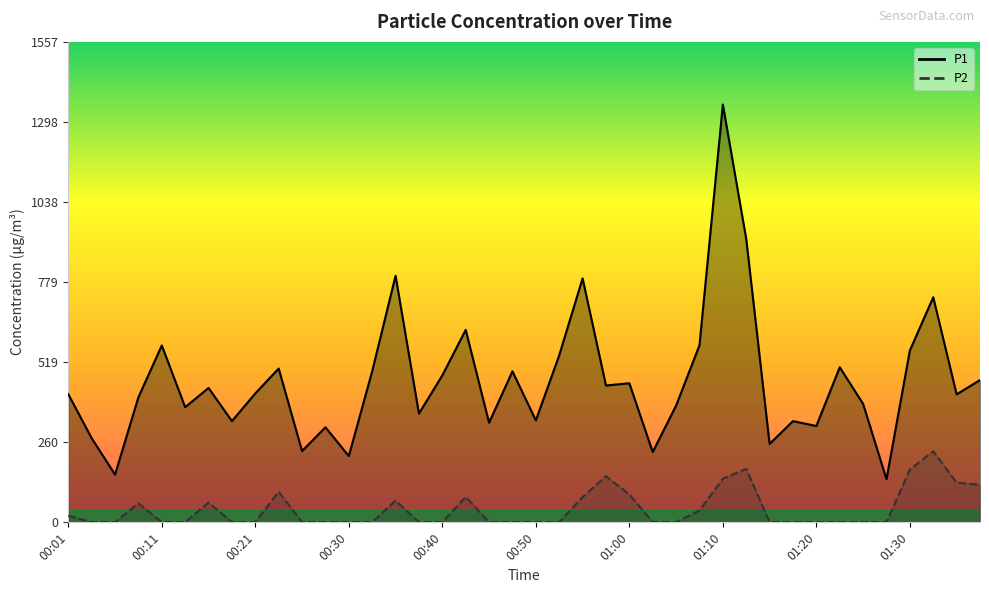

True or false: P2 and P1 intersect in this chart.

False